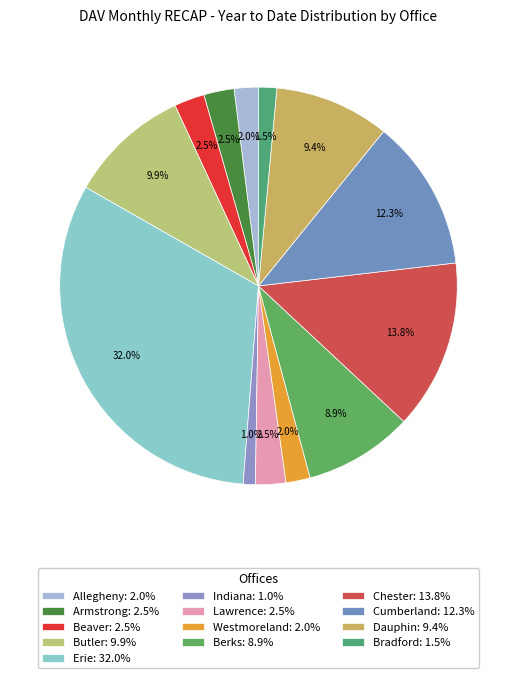

Rank the categories by value from highest to lowest.

Erie, Chester, Cumberland, Butler, Dauphin, Berks, Armstrong, Beaver, Lawrence, Allegheny, Westmoreland, Bradford, Indiana